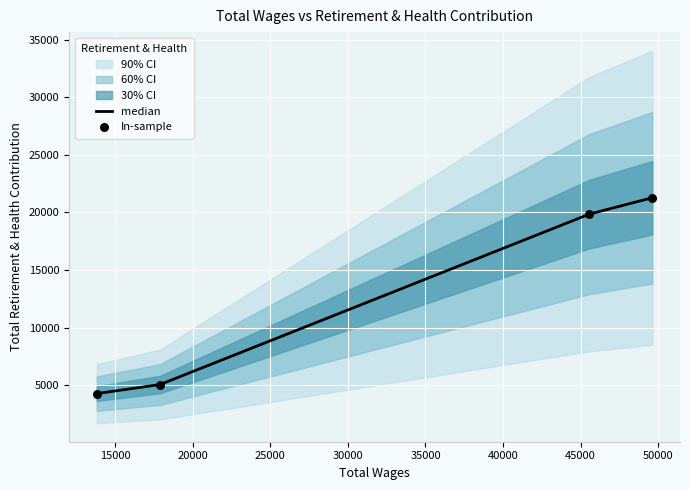

True or false: median has more than 1 interior local peaks.

False